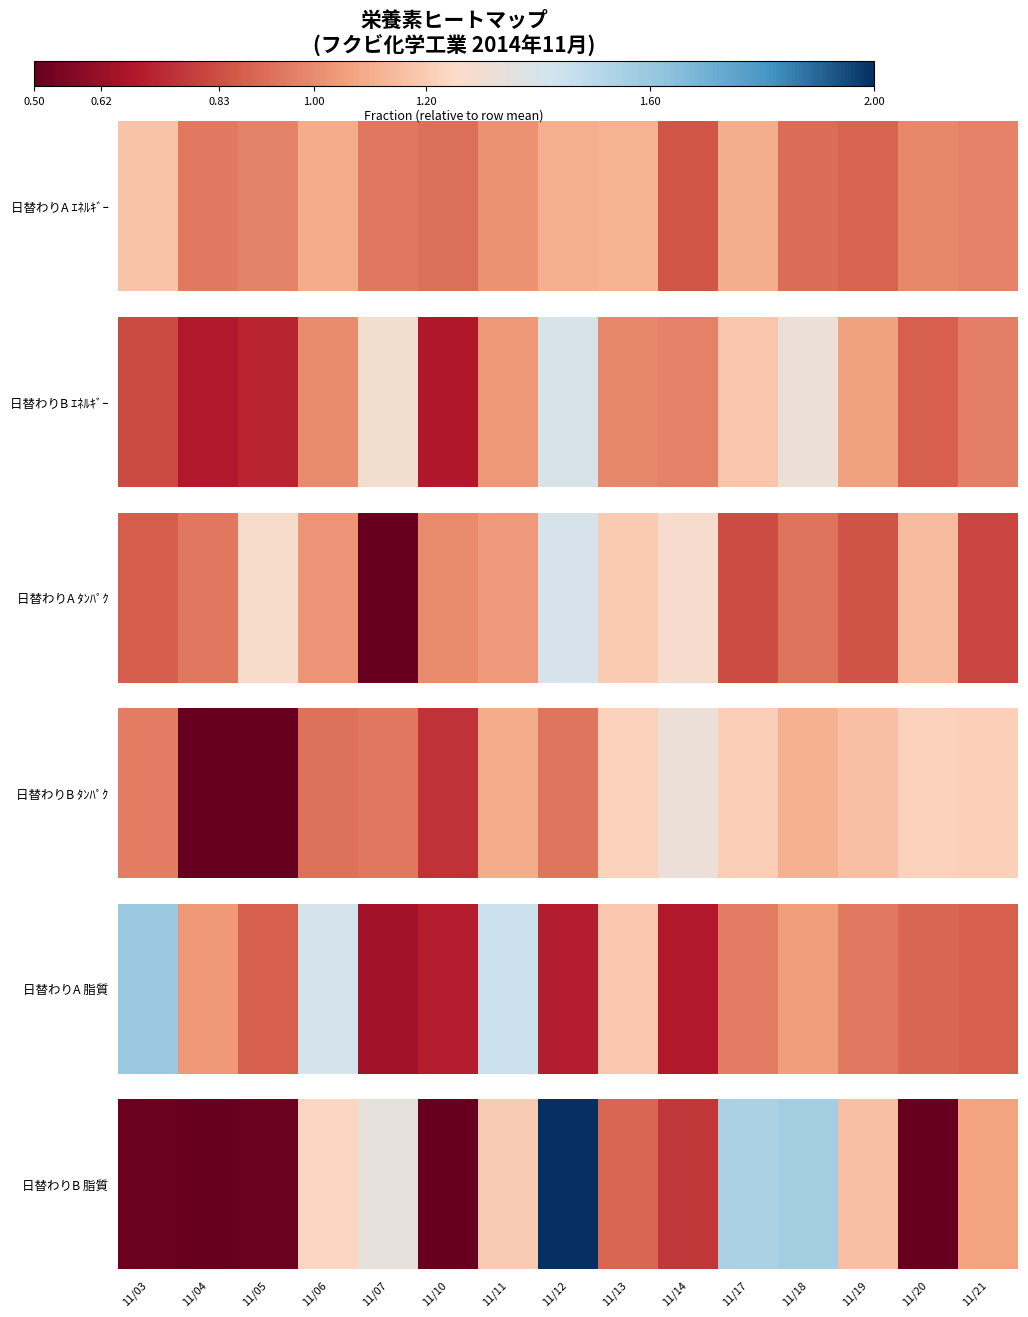

Is it true that the value at 11/05 is 0.4?

False